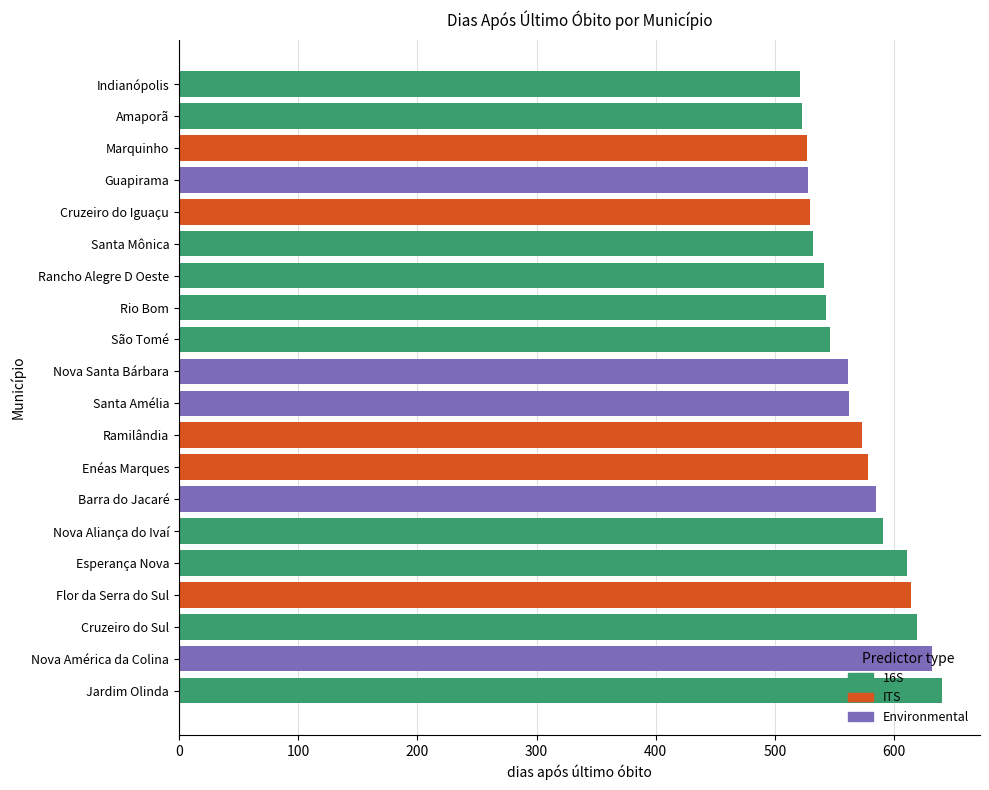

What is the change in value from Rio Bom to Rancho Alegre D Oeste?

-2